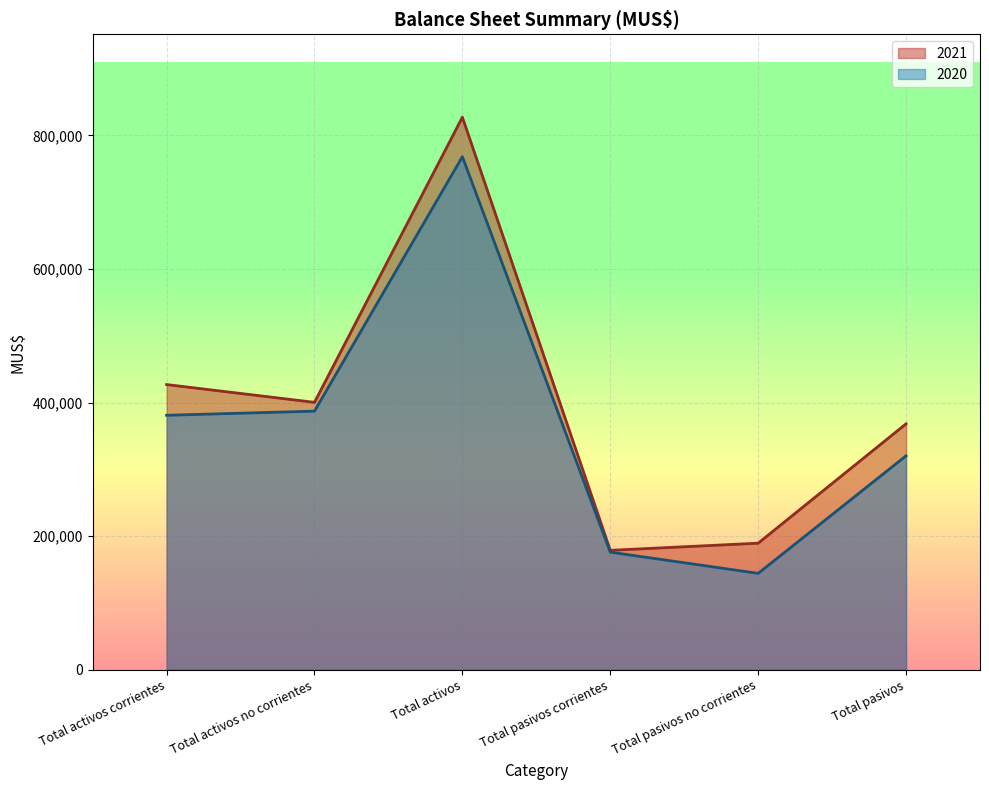

How many lines are shown in the chart?

2